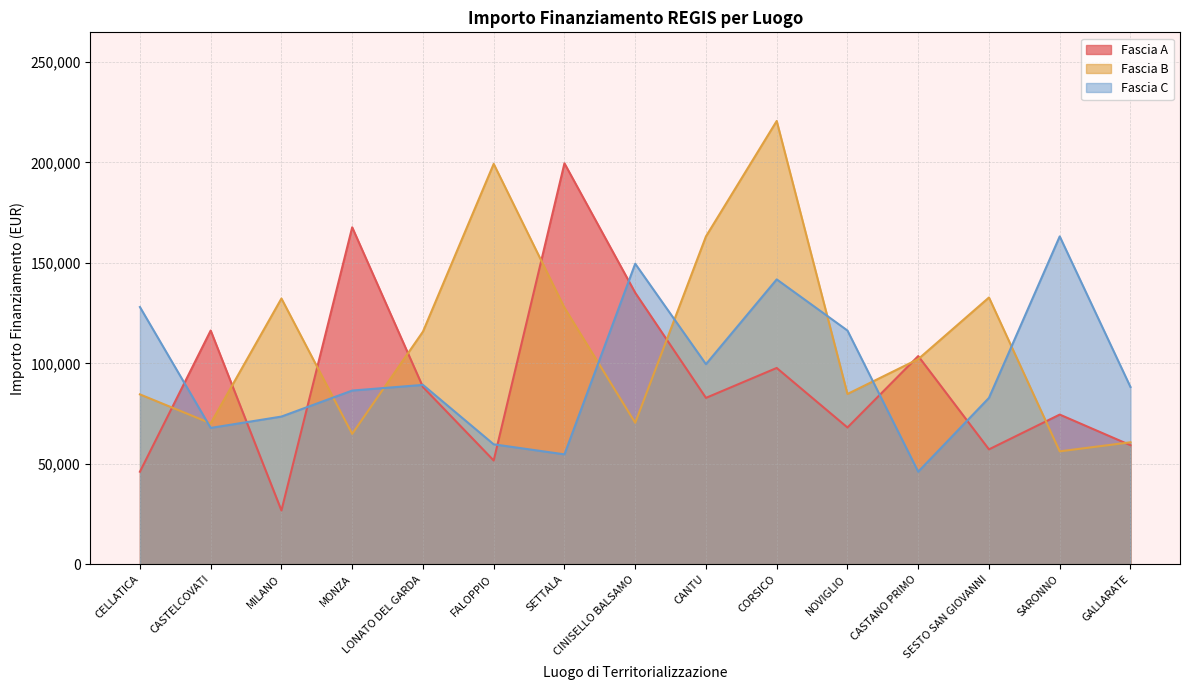

True or false: Fascia A has more than 2 interior local peaks.

True